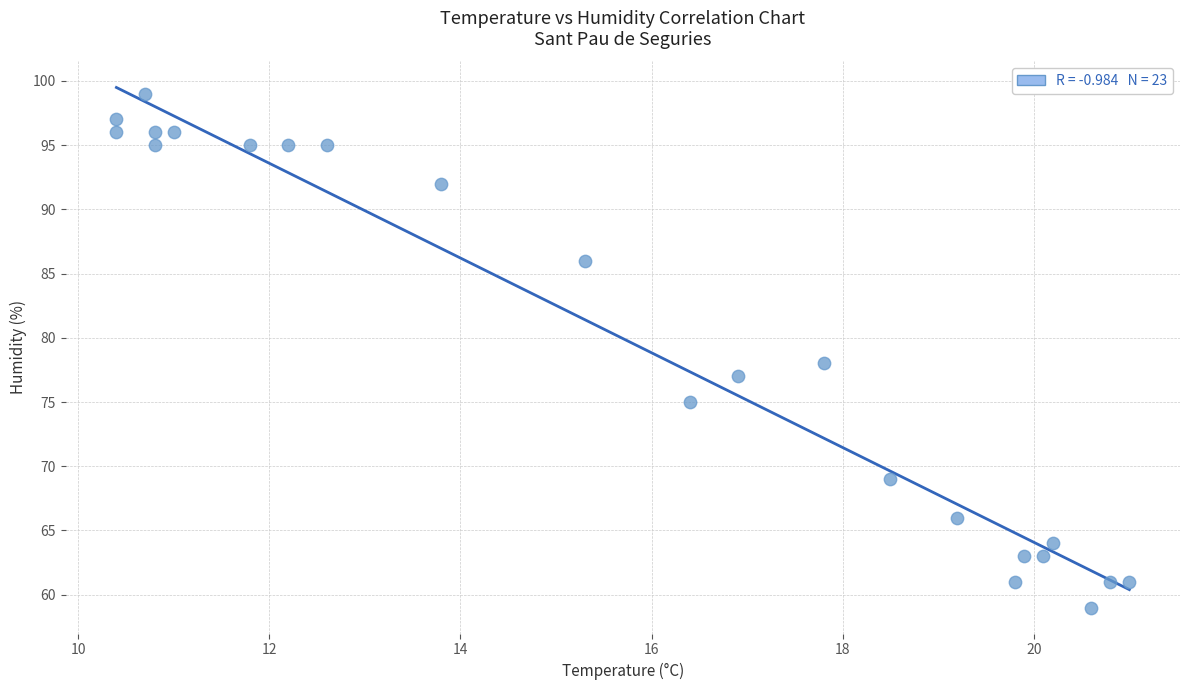

What is the range of Y values (max minus min)?

40